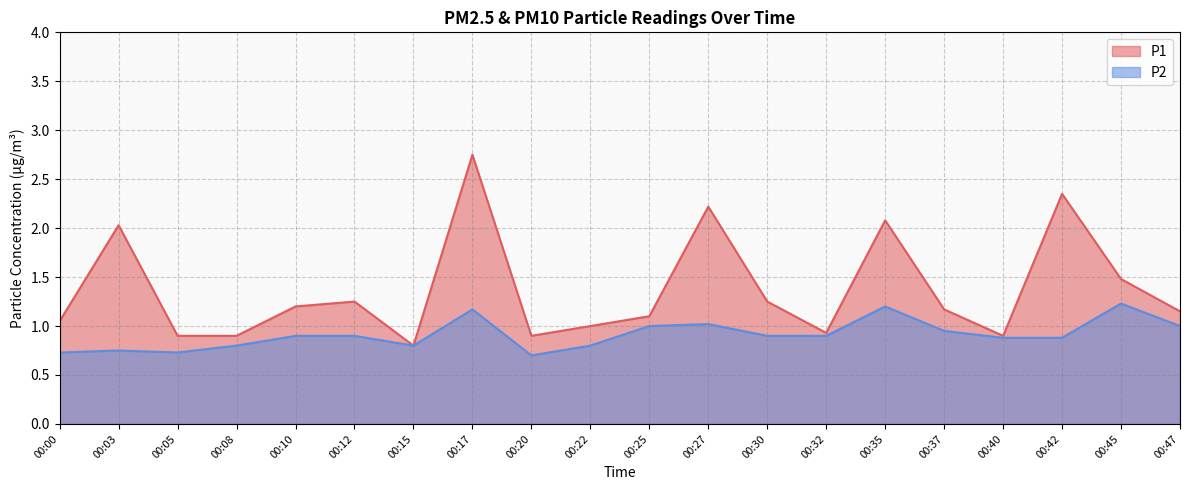

True or false: P1 has a value of 2.1 at 00:45.

False